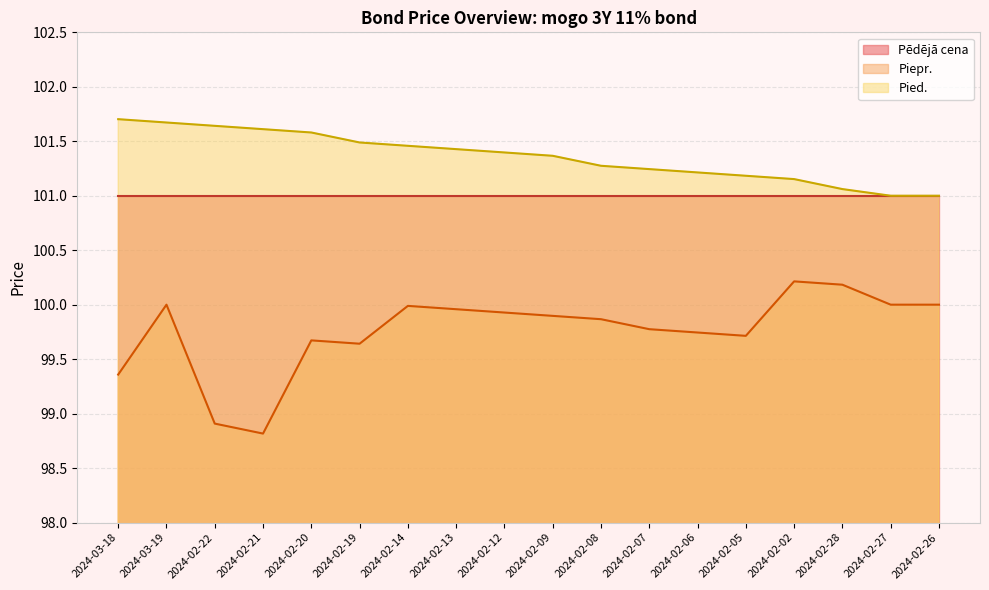

True or false: Piepr. has a value of 99.4 at 2024-03-18.

True